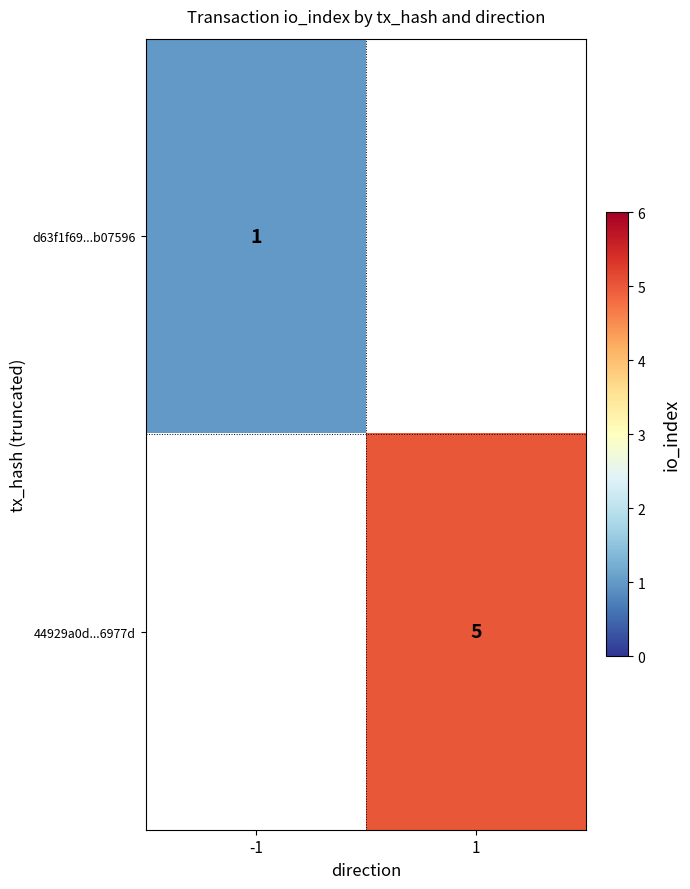

The 44929a0d...6977d series shows 5 at 1. True or false?

True